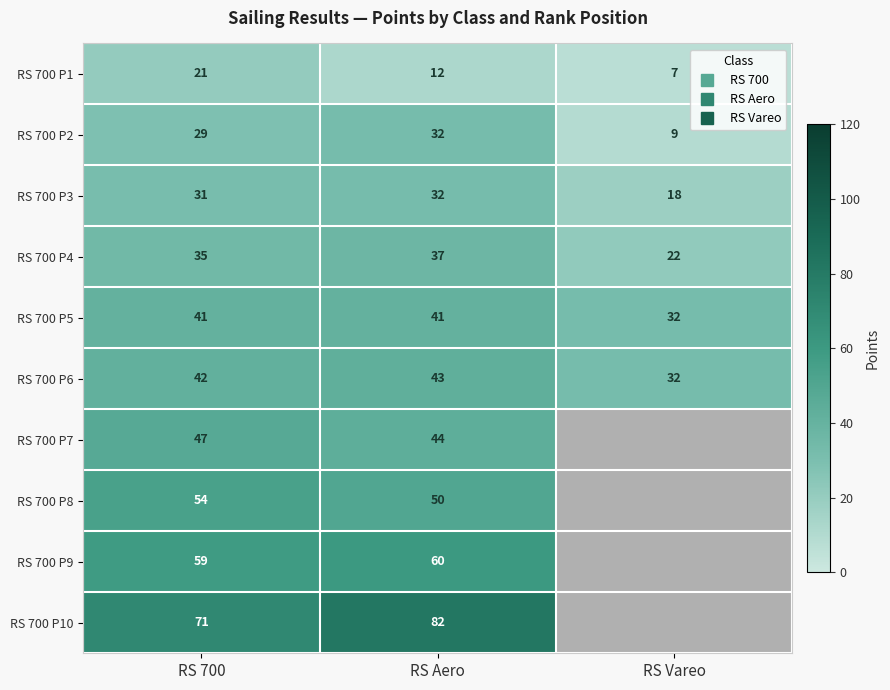

Is the value of RS 700 P8 at RS 700 greater than the value of RS 700 P1 at RS Vareo?

Yes